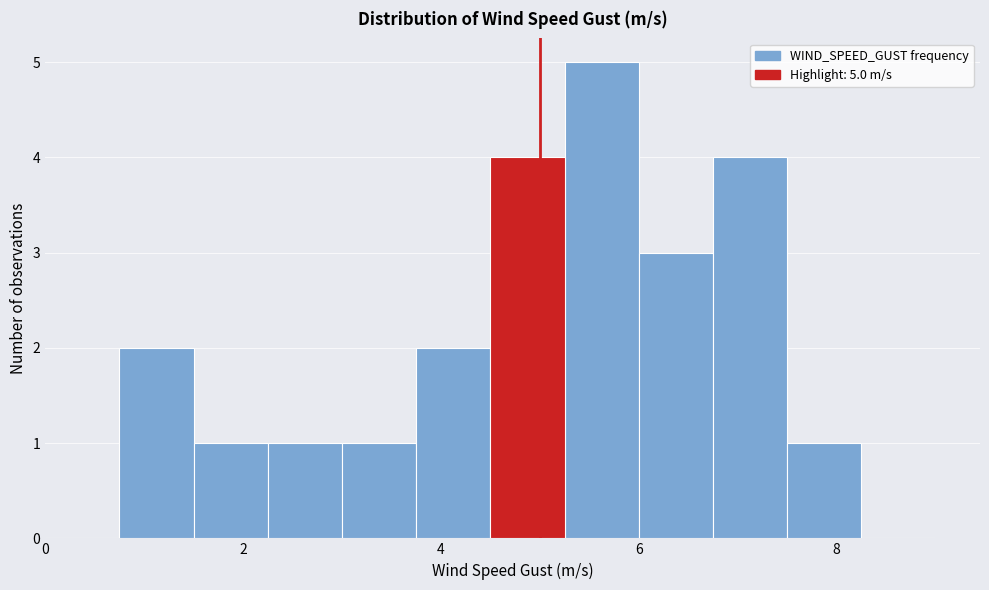

Around what value on the x-axis is the tallest bar? Give the approximate position of its centre, as read against the axis.

5.6